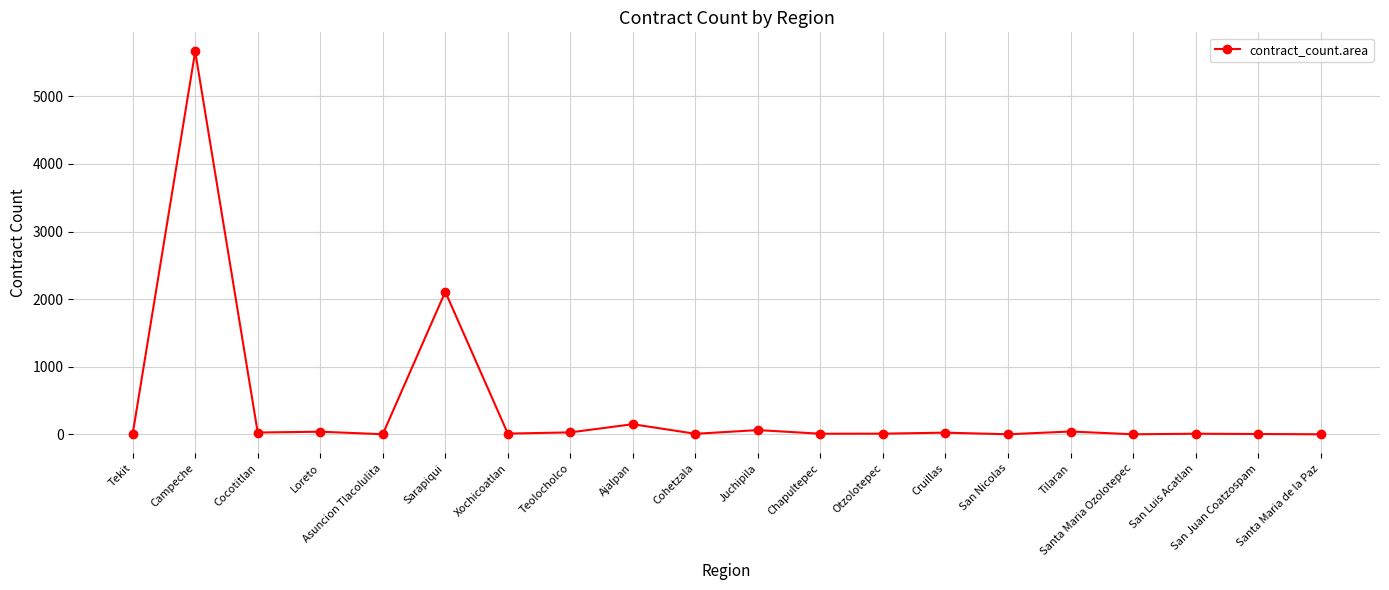

Where is the first local maximum?

Campeche